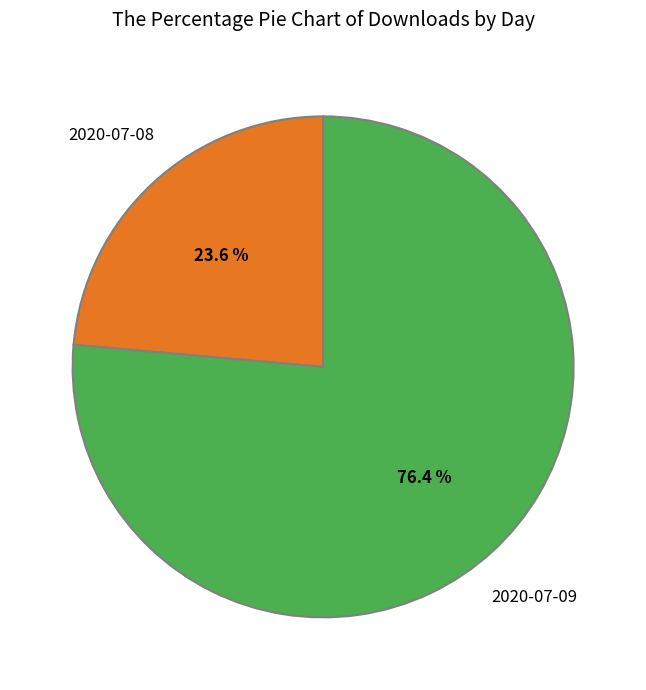

Between 2020-07-08 and 2020-07-09, which is larger?

2020-07-09